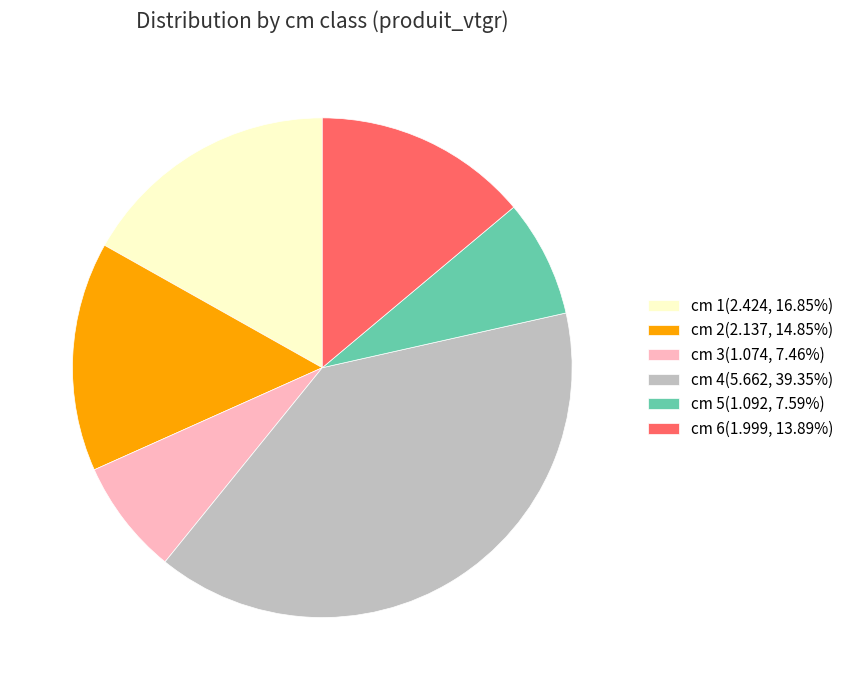

Does cm 6(1.999, 13.89%) represent more than half of the total?

No